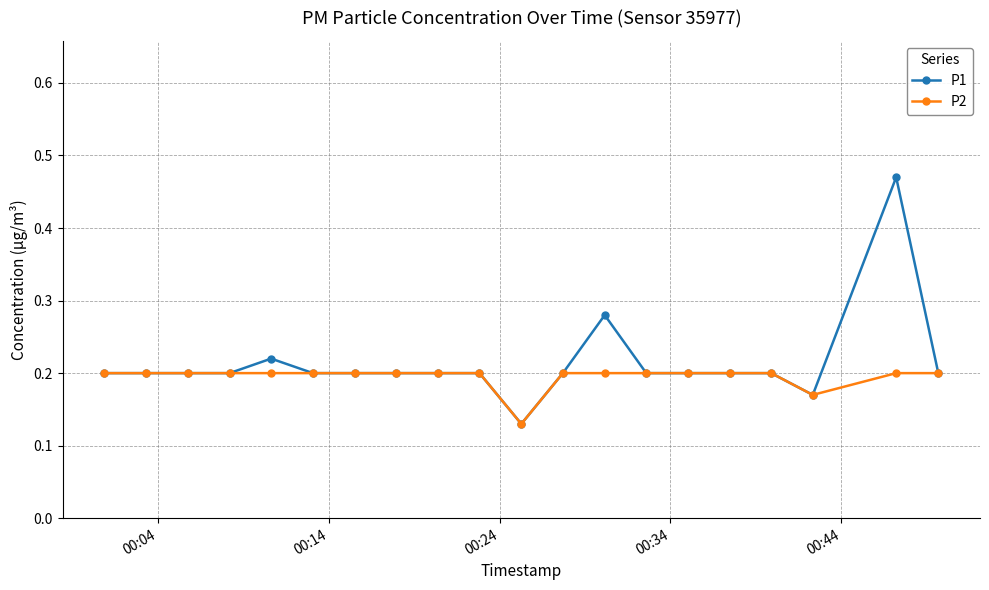

Count the P2 values in the range 0 to 1.

20